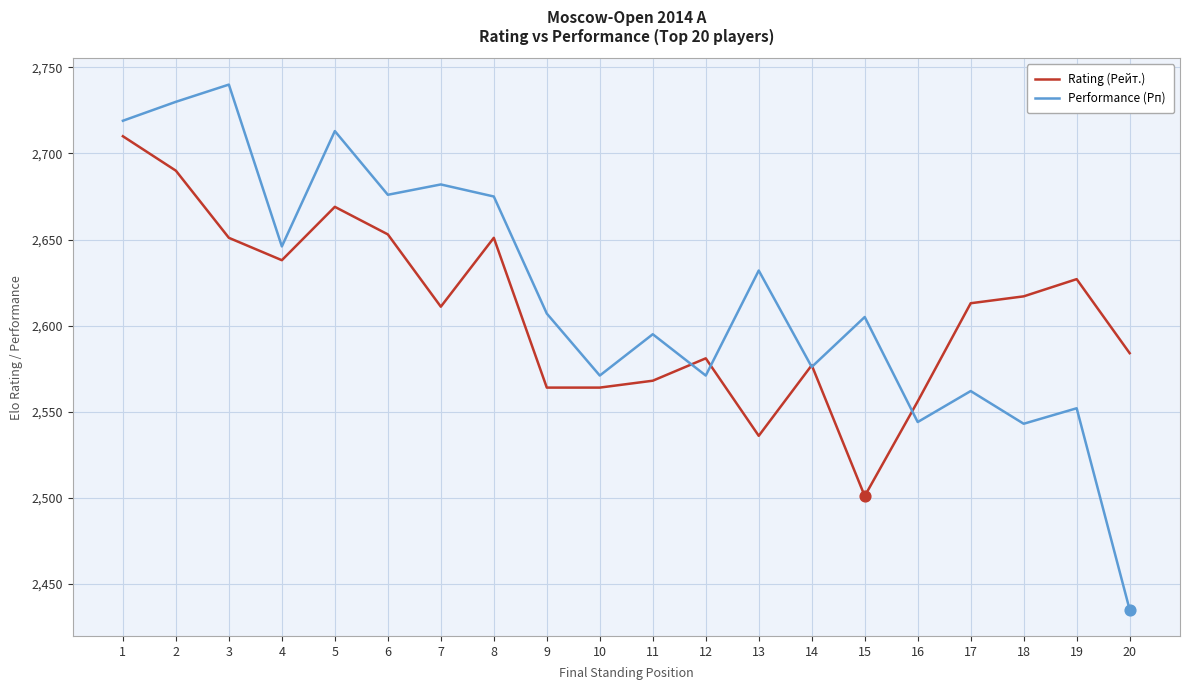

What is the total value across all series at 10?

5135